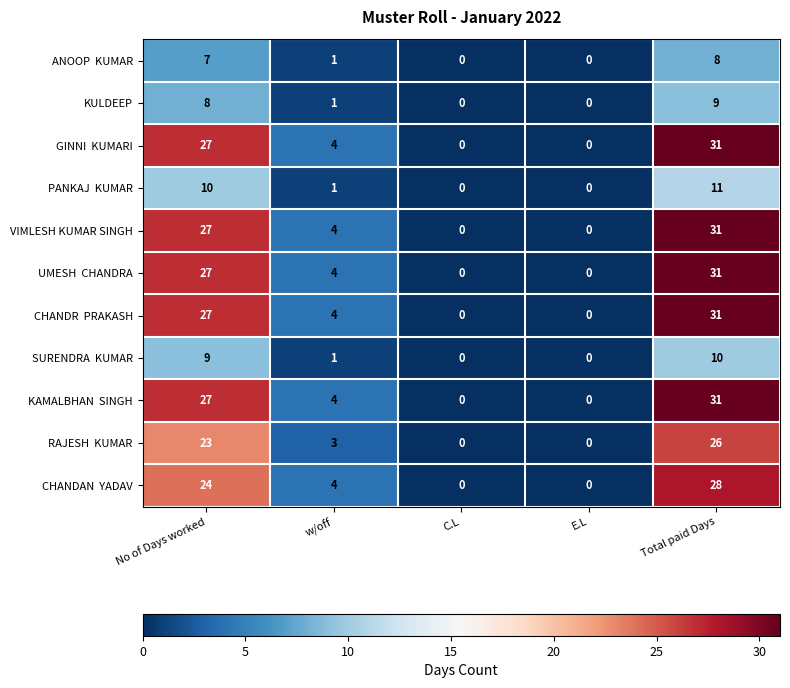

At which category is the sum across all series the highest?

Total paid Days